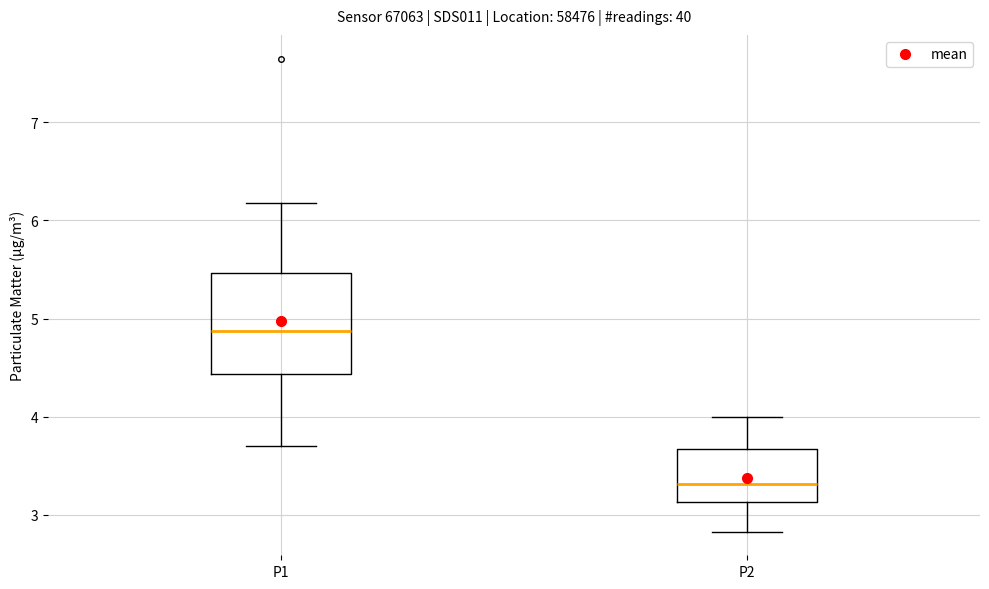

Comparing the boxes themselves (not the whiskers), which one is the tallest?

P1